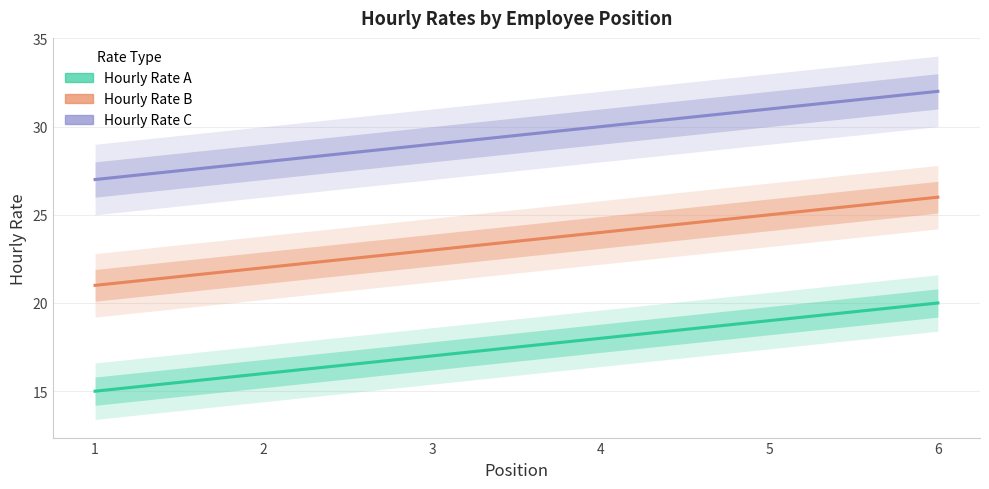

What are all the series names shown in the legend?

Hourly Rate A, Hourly Rate B, Hourly Rate C